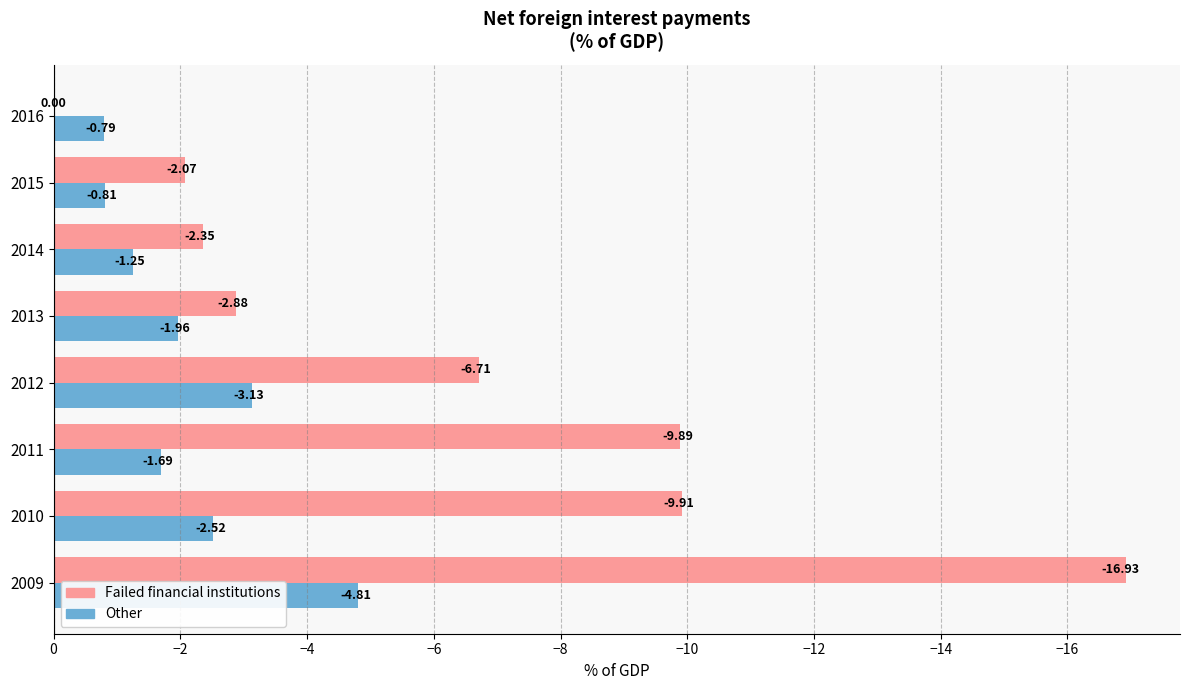

Which series changed the most between 2012 and 2013?

Failed financial institutions